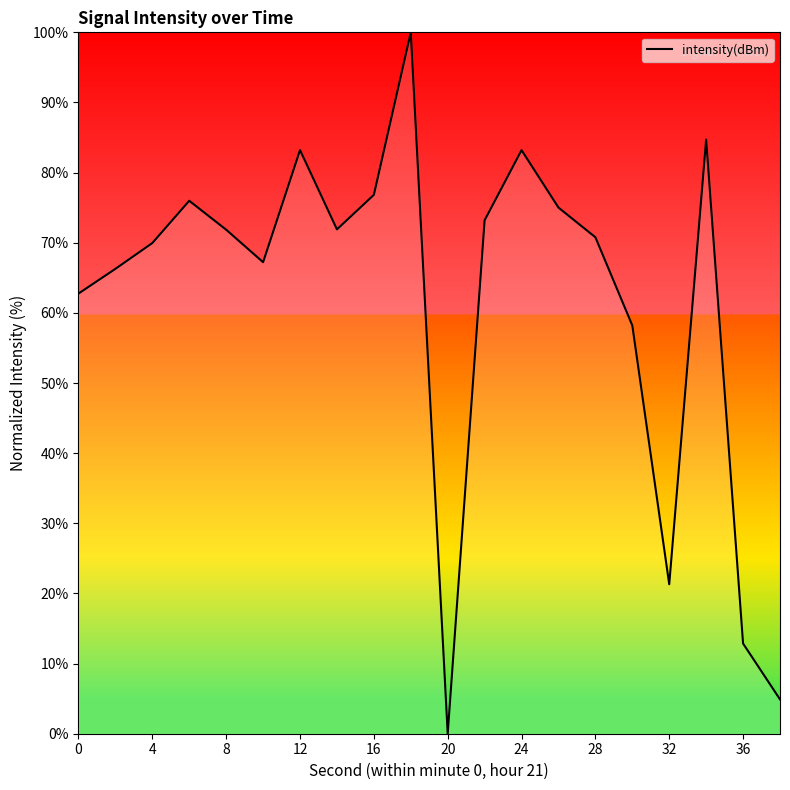

What is the maximum value shown in the chart?

100.0